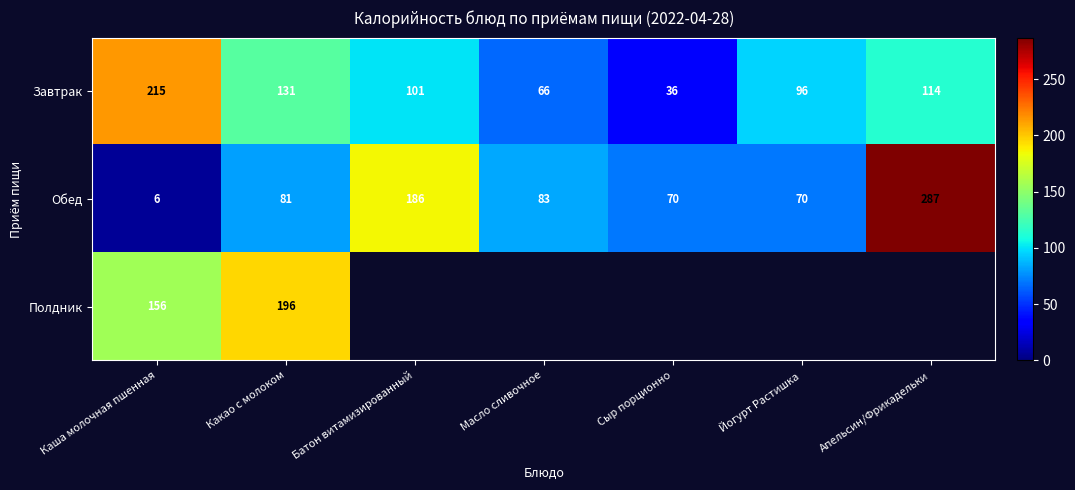

Which category has the highest value in the Обед series?

Апельсин/Фрикадельки